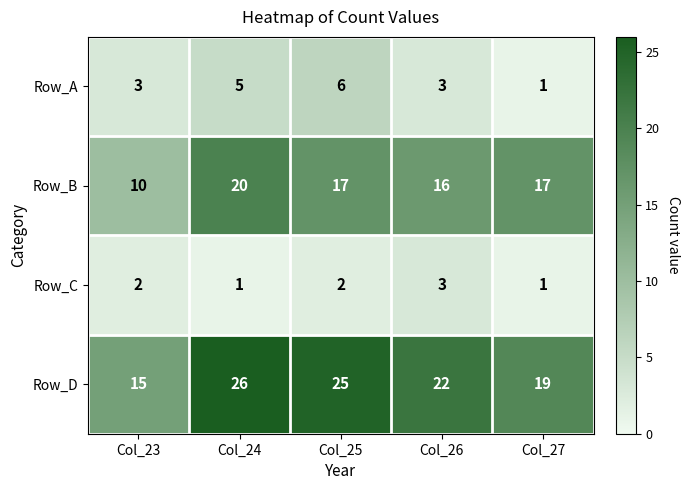

Which series has the largest range (max minus min)?

Row_D